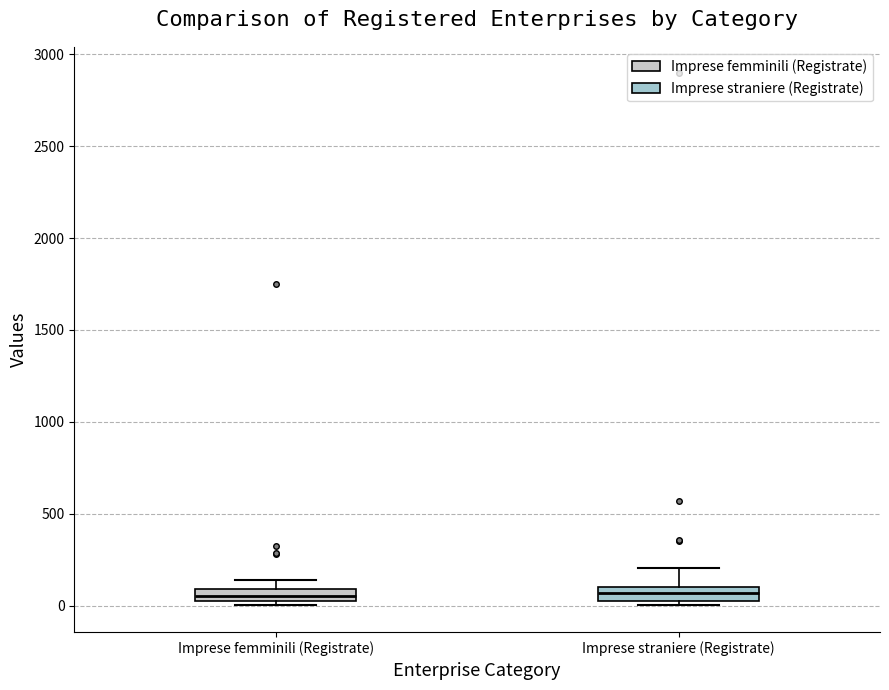

Where is the upper edge of the box for Imprese straniere (Registrate) on the y-axis? The values are not printed on the chart, so give them approximately, as read against the axis.

100